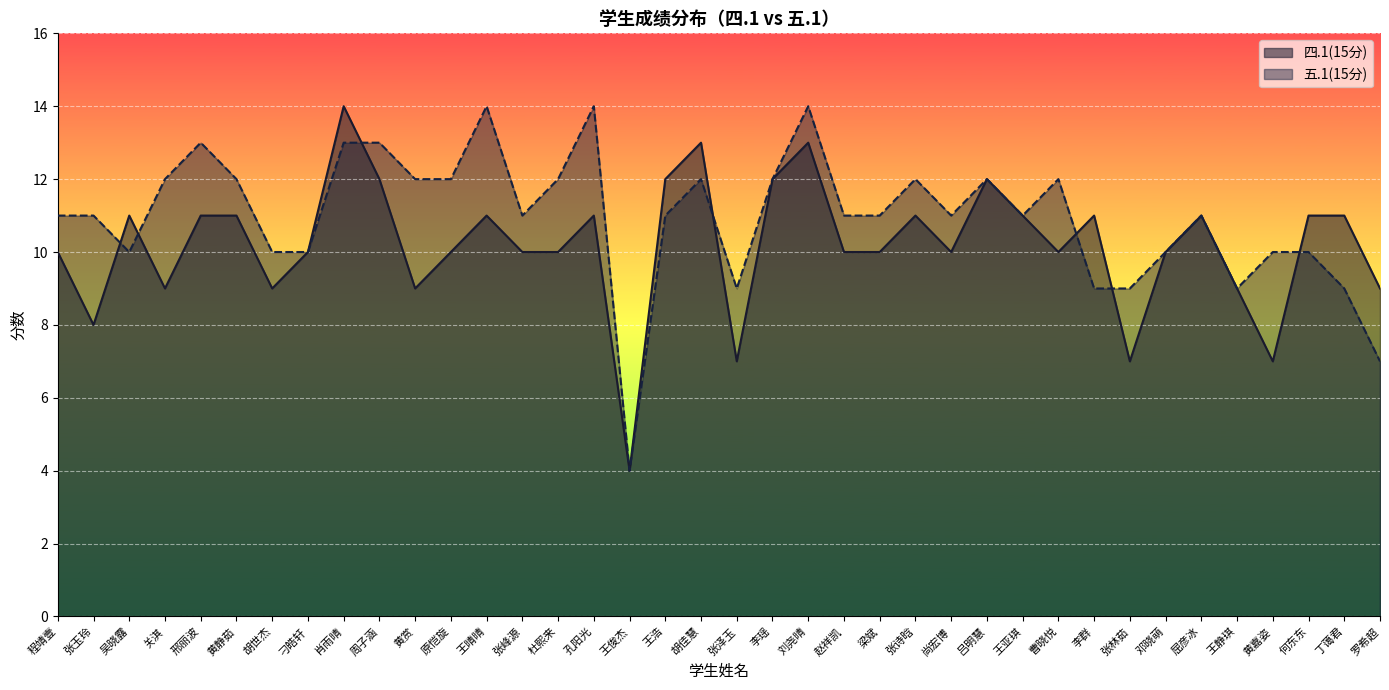

What is the total value across all series at 关淇?

21